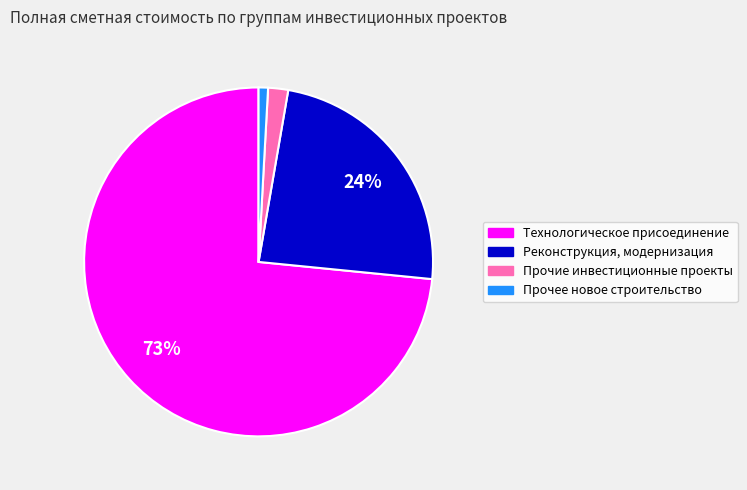

To the nearest percent, what is the average slice percentage?

25%